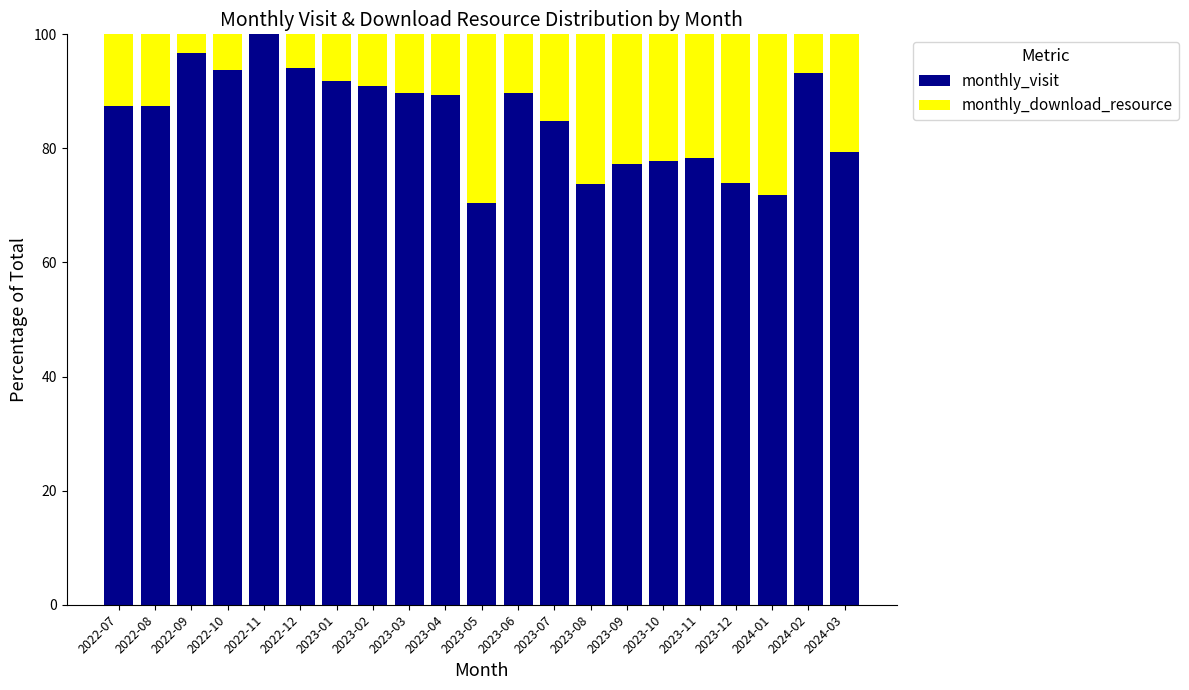

Is it true that monthly_visit equals 93.2 at 2024-02?

True